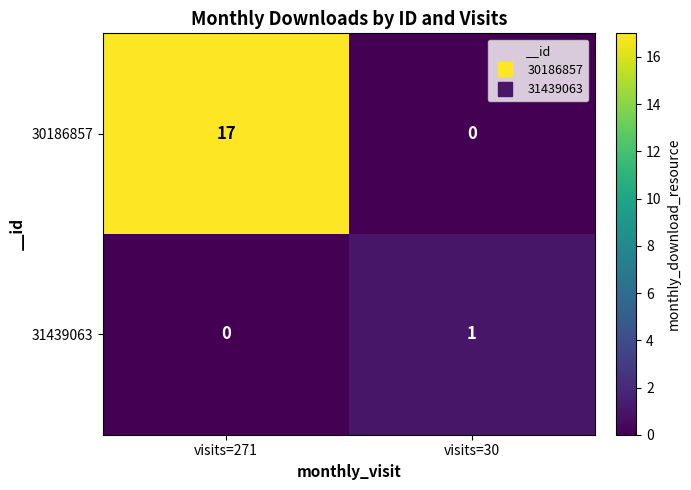

Which category has the highest value in the 31439063 series?

visits=30